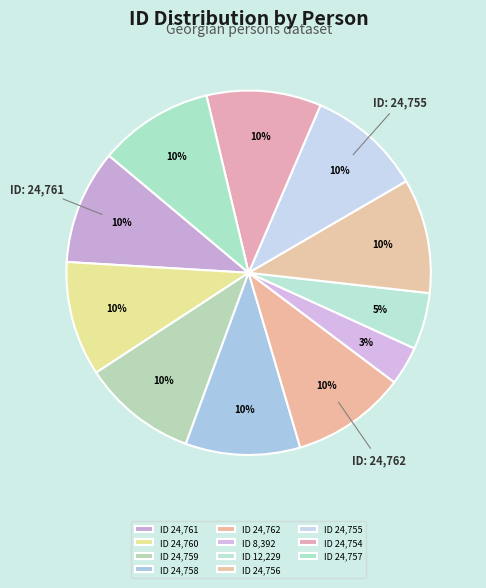

How many segments does this pie chart have?

11